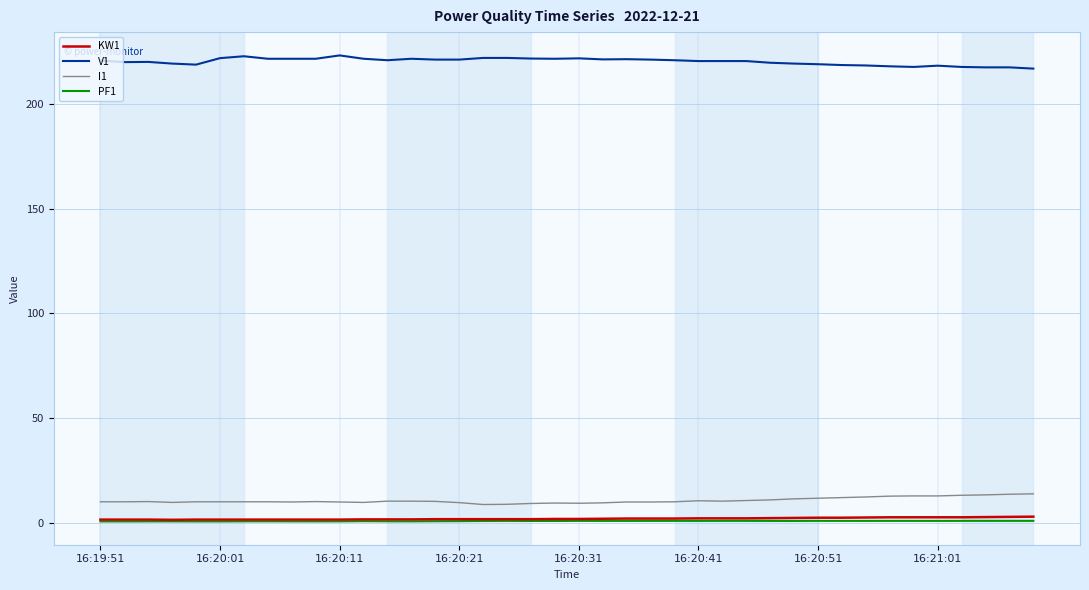

True or false: KW1 and V1 cross at least once.

False